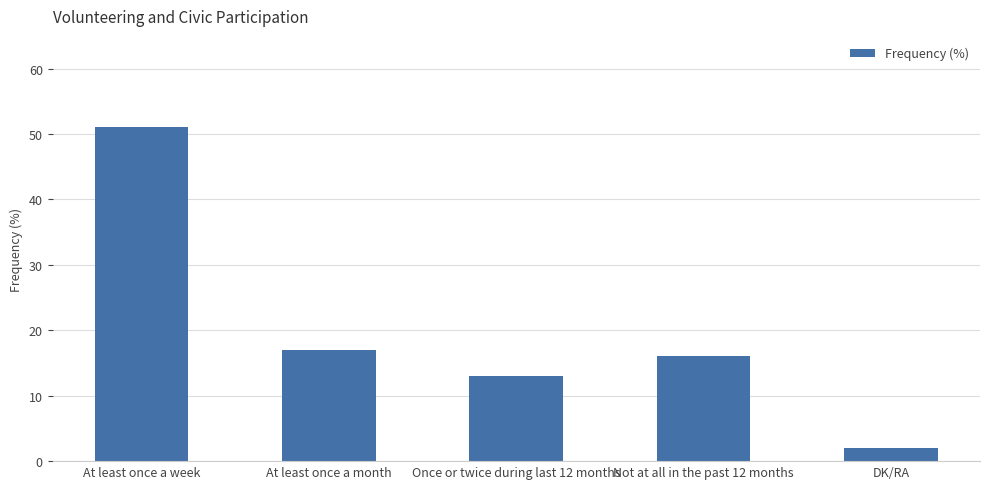

At which category does the chart reach its peak across all series?

At least once a week